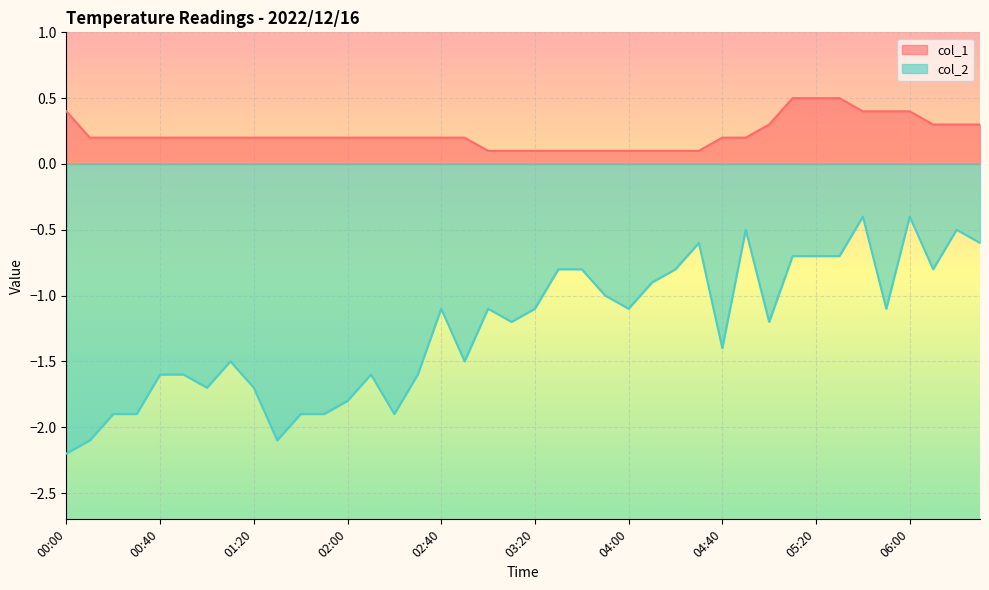

Is it true that col_2 equals -1.1 at 03:20?

True